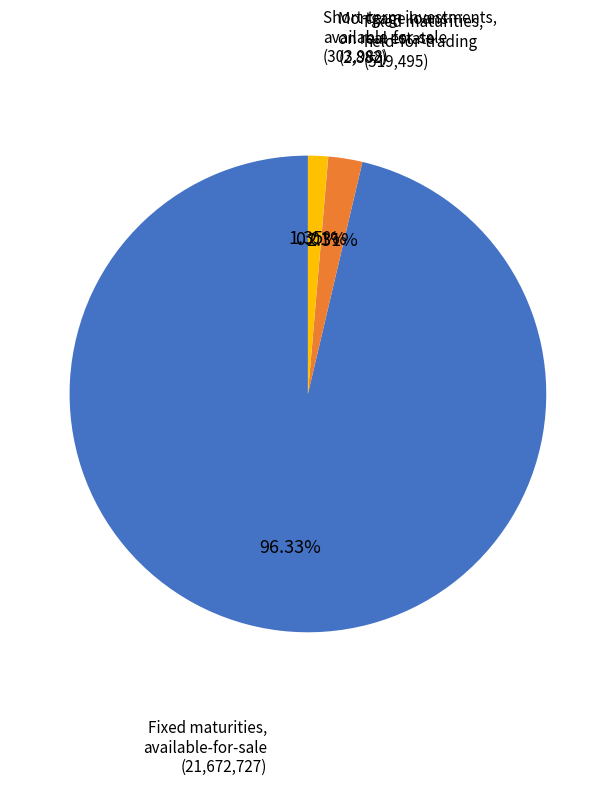

Is there a majority slice in this chart?

Yes